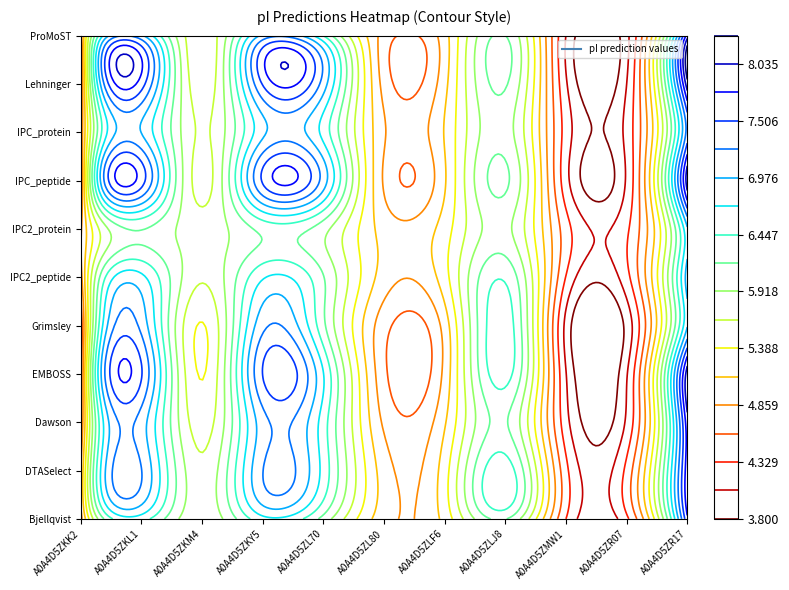

Which label corresponds to the largest value in the chart?

A0A4D5ZR17